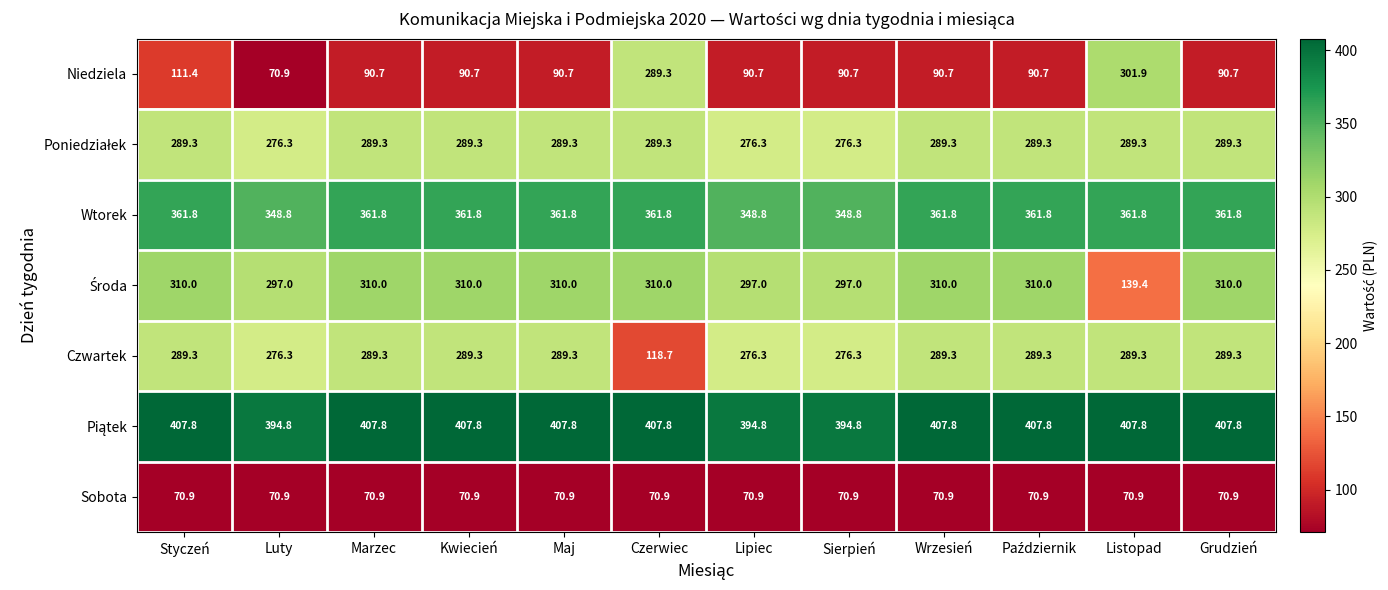

The Czwartek series shows 122.7 at Sierpień. True or false?

False